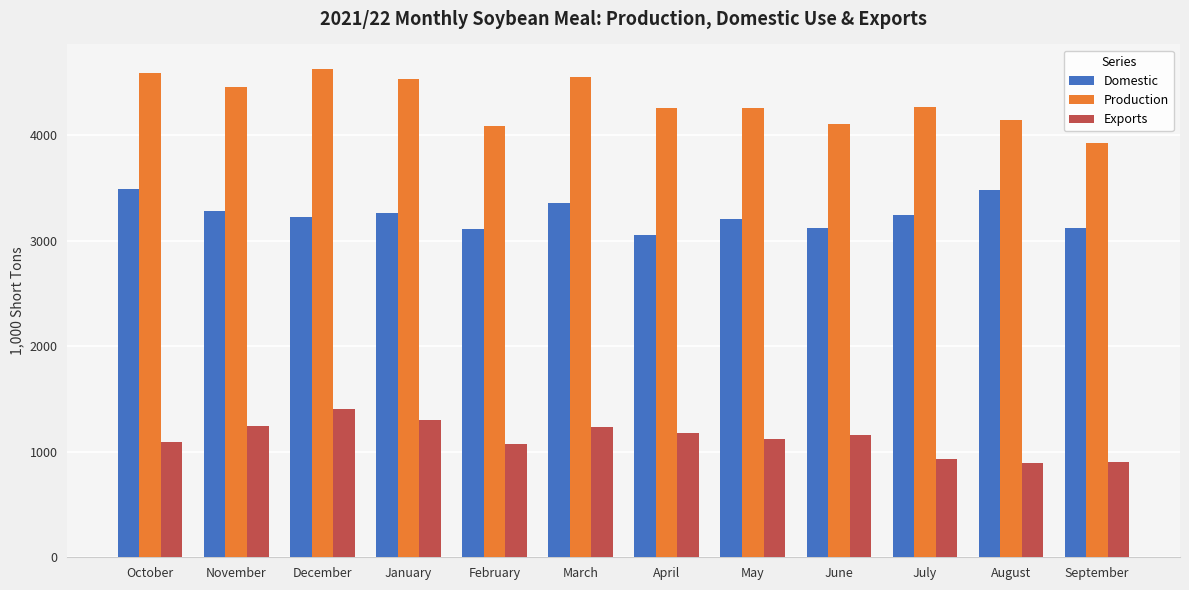

What is the difference between the second highest and second lowest values in the Domestic series?

367.5